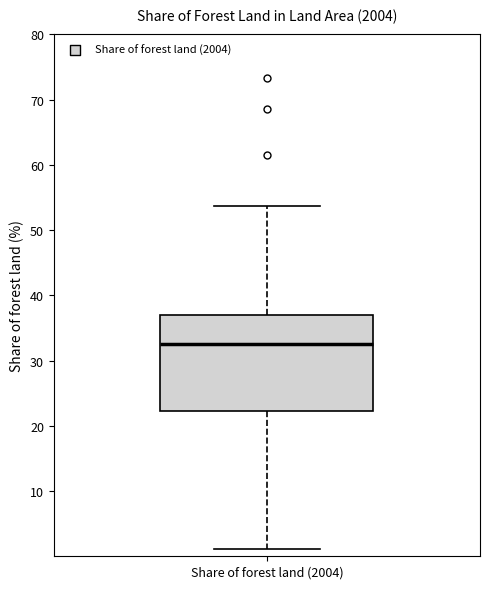

Where does the median line of the box for Share of forest land (2004) sit on the y-axis? The values are not printed on the chart, so give them approximately, as read against the axis.

33